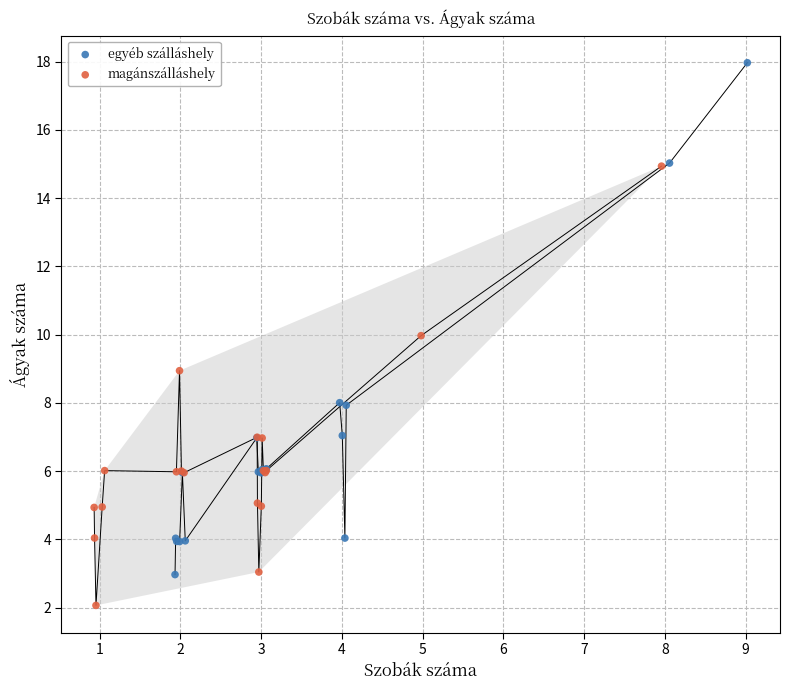

Which series has the widest spread of Y values?

egyéb szálláshely